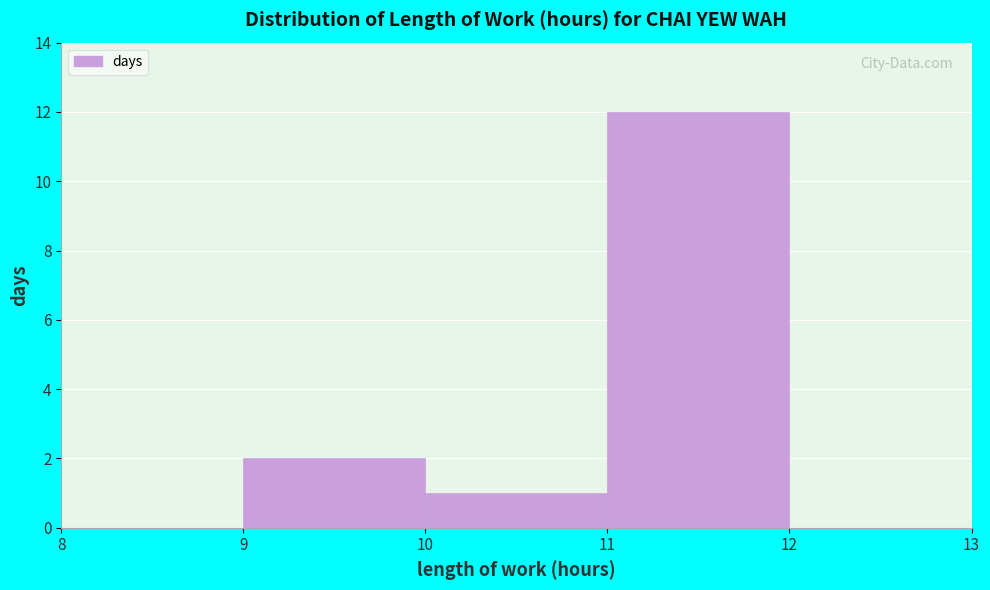

Reading left to right, list every bar in this chart as the range it spans on the x-axis followed by its height. The values are not printed on the chart, so give them approximately, as read against the axis.

8 to 9: 0
9 to 10: 2
10 to 11: 1
11 to 12: 12
12 to 13: 0